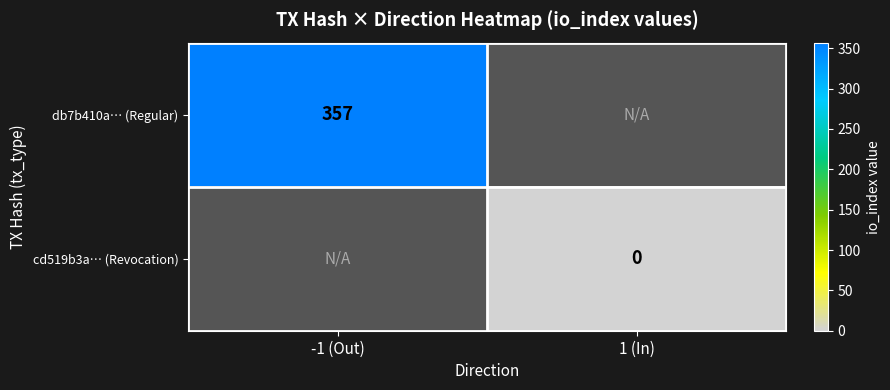

True or false: db7b410a… (Regular) has a value of 357 at -1 (Out).

True